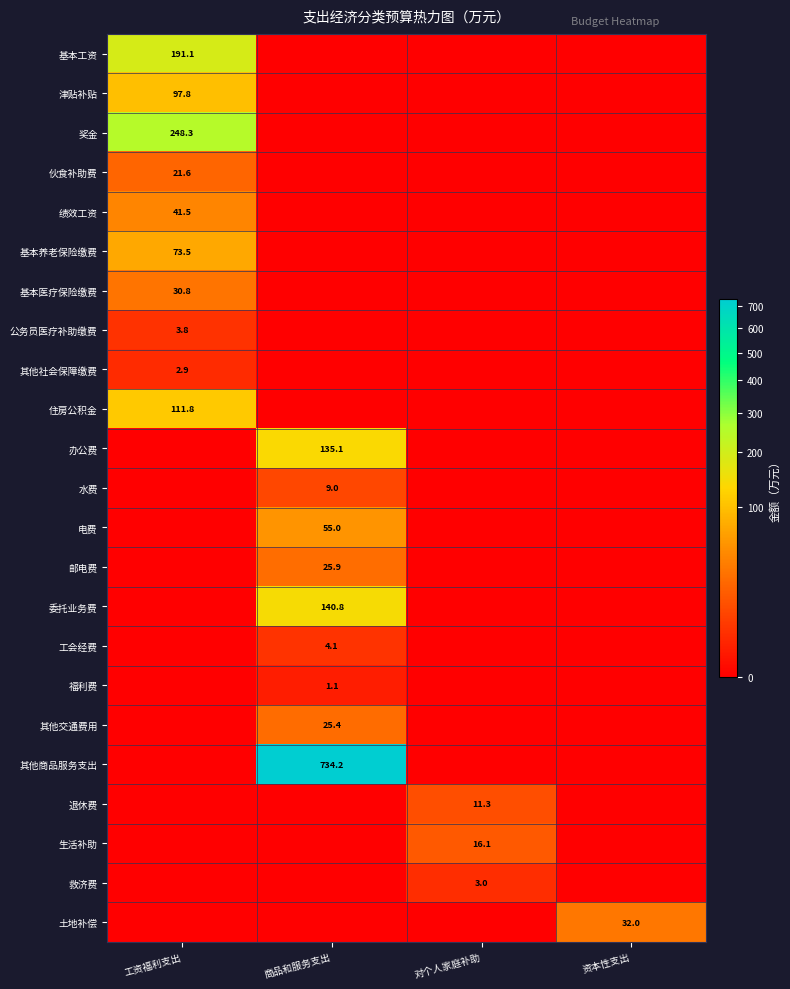

Is the value of 救济费 at 对个人家庭补助 greater than the value of 其他社会保障缴费 at 工资福利支出?

Yes